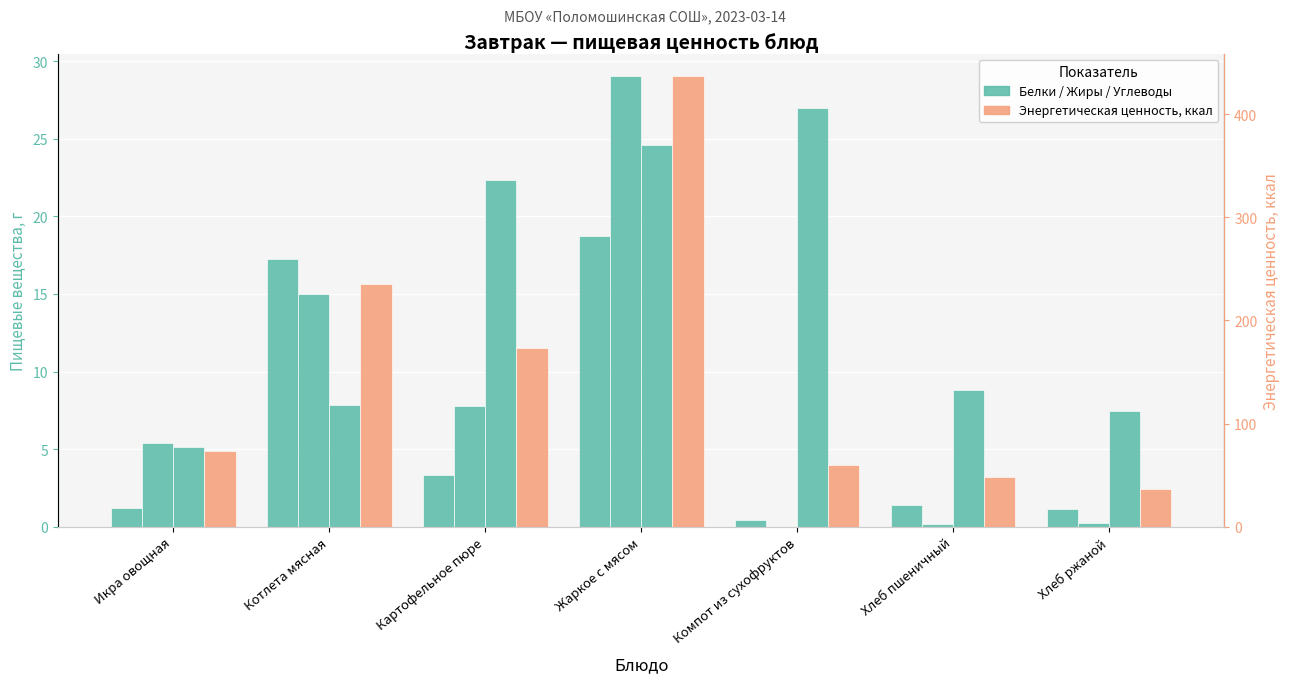

What is the sum of all Белки values?

43.4